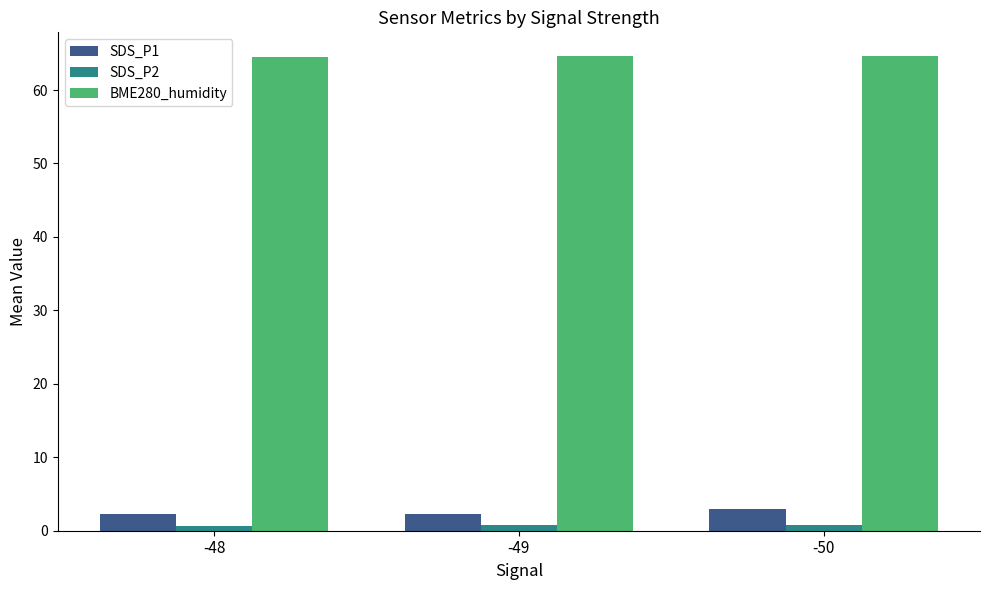

What is the maximum value shown in the chart?

64.6